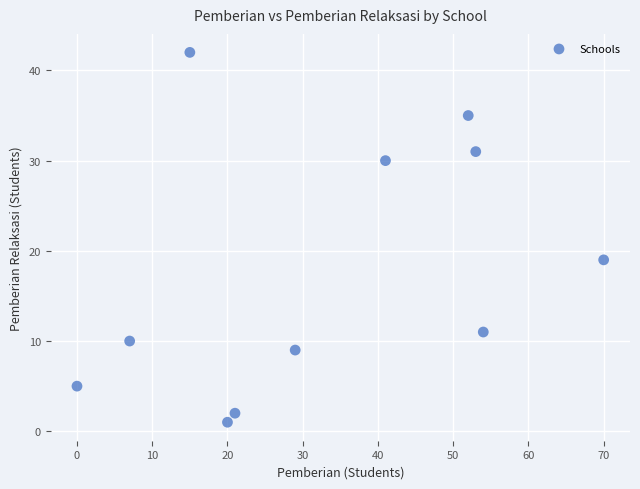

What is the range of X values (max minus min)?

70